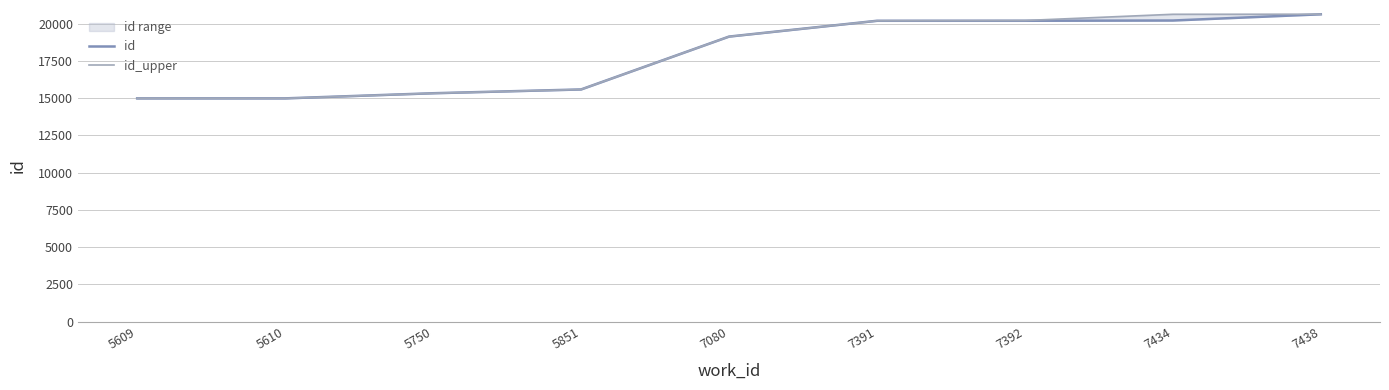

Between 7080 and 5750, which is larger?

7080